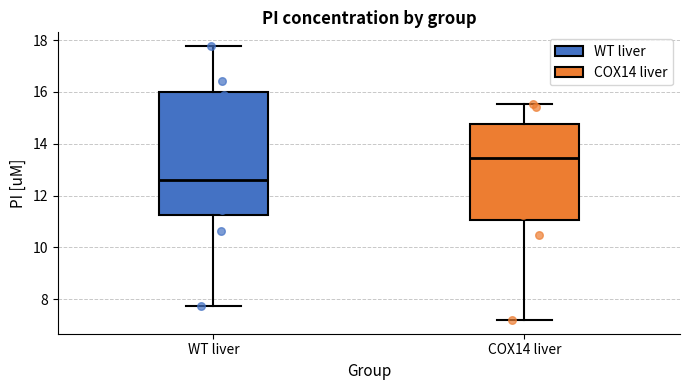

Where is the lower edge of the box for WT liver on the y-axis? The values are not printed on the chart, so give them approximately, as read against the axis.

11.2